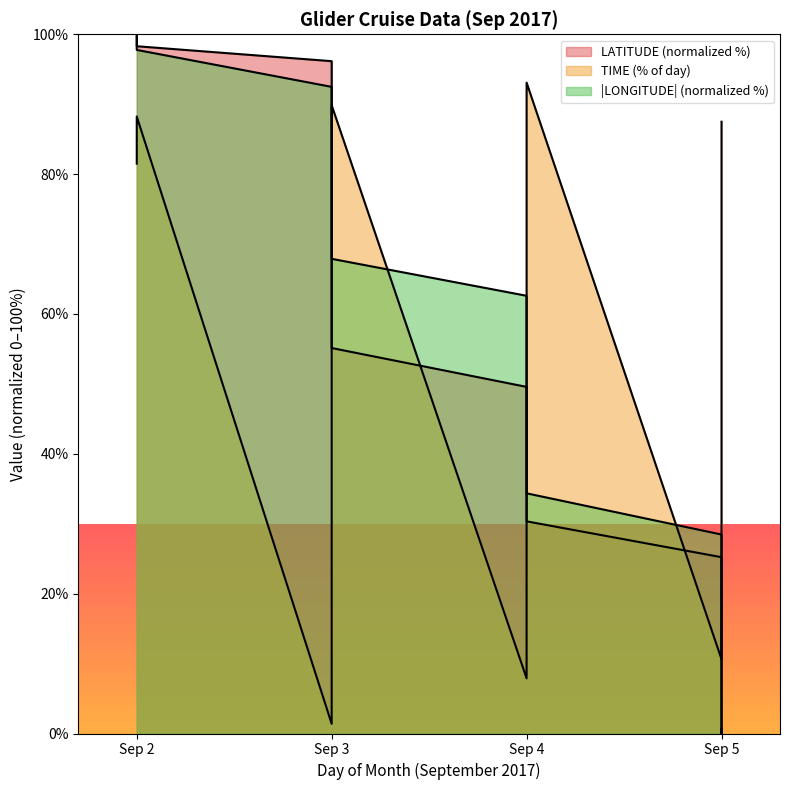

What is the total value across all series at 2?

281.5